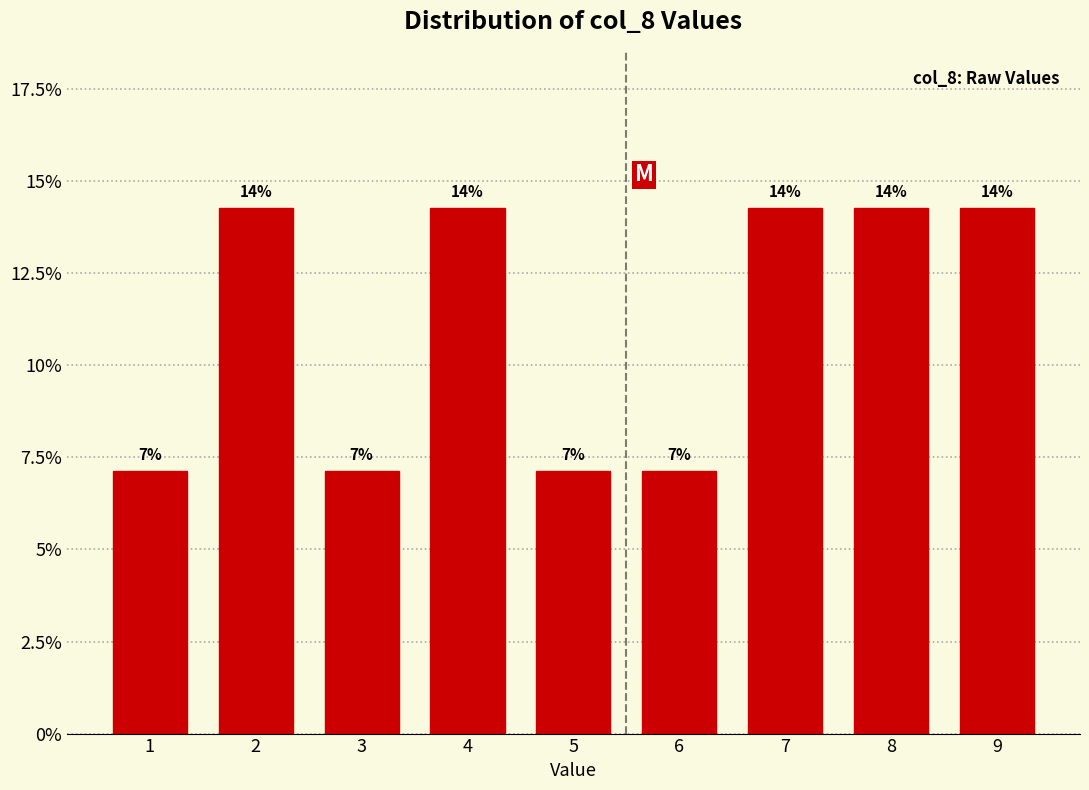

Does the chart contain any negative values?

No